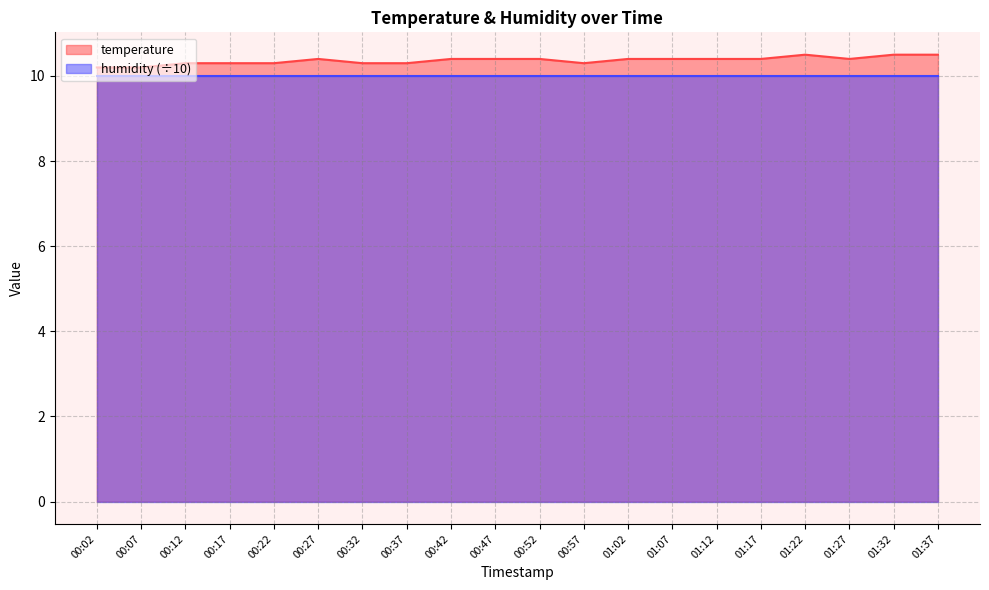

Count the values in the range 10 to 11.

20